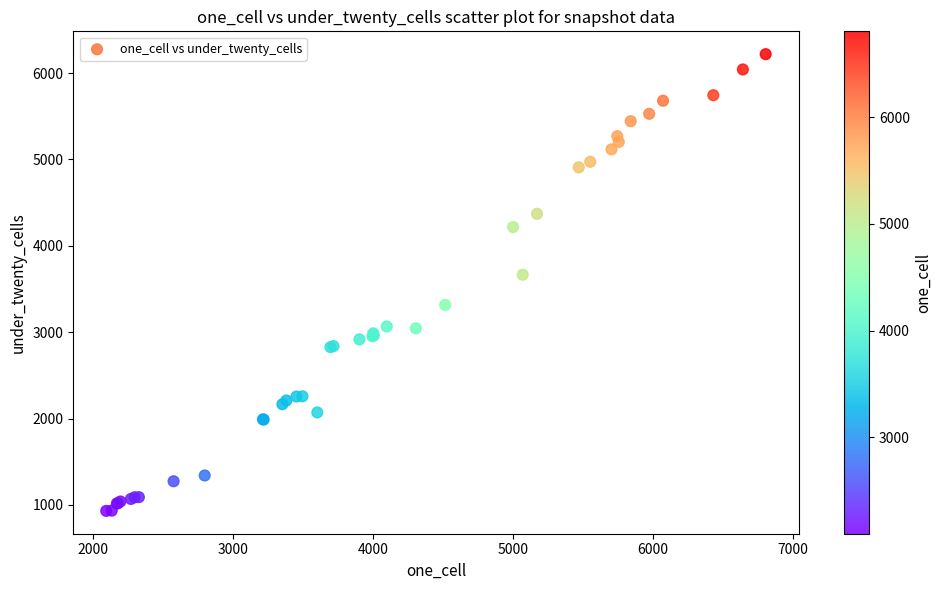

What Y value in the scatter plot is closest to 3575?

3665